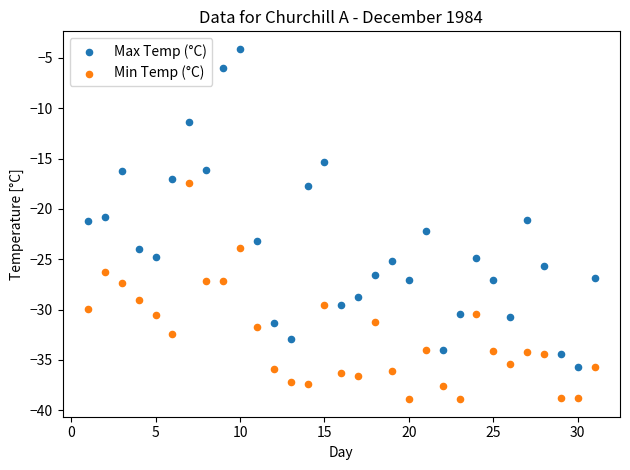

What are all the series names shown in the legend?

Max Temp (°C), Min Temp (°C)